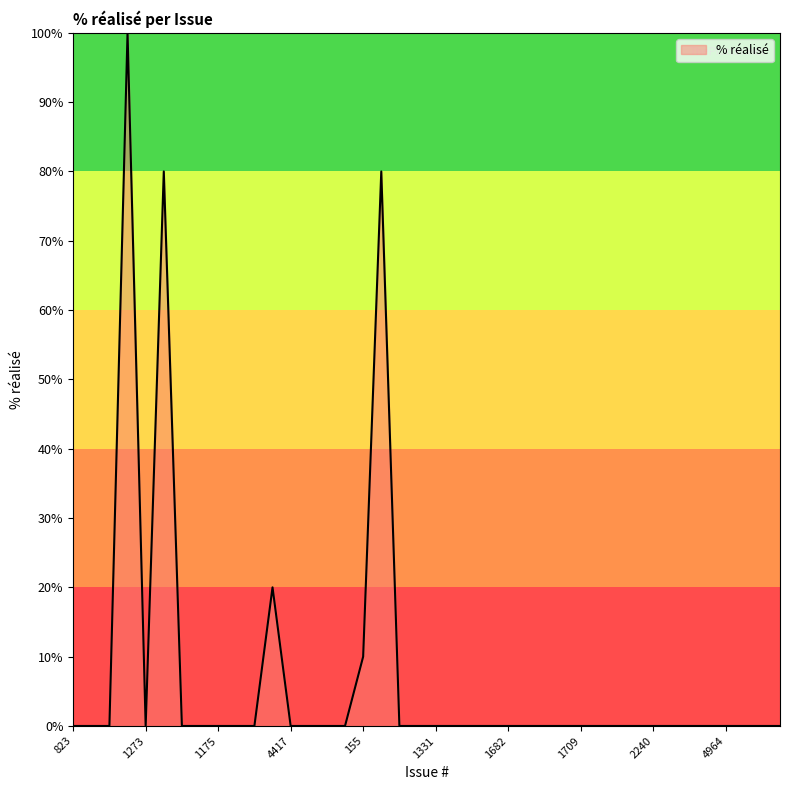

What is the greatest value displayed?

100